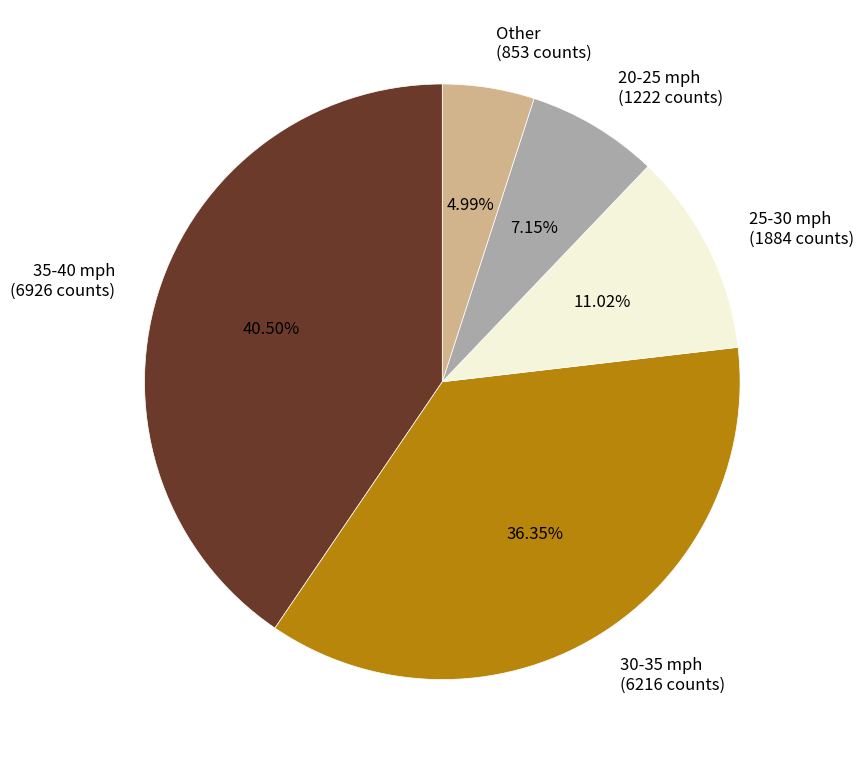

Does 25-30 mph (1884 counts) account for over 50% of the chart?

No